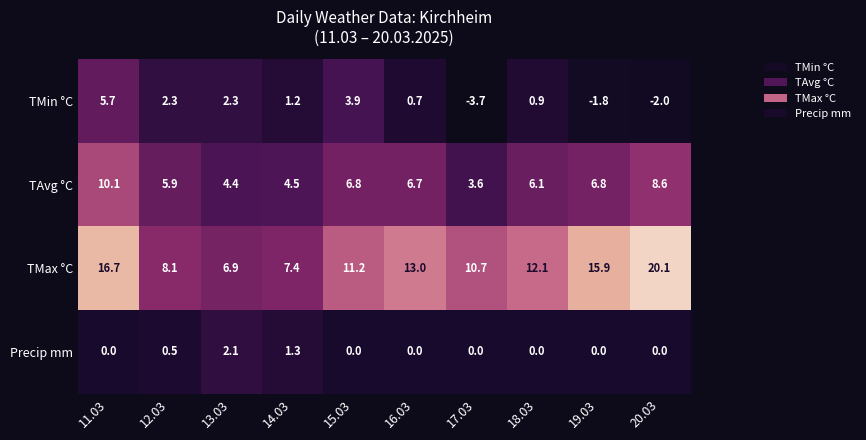

Which series has the largest range (max minus min)?

TMax °C